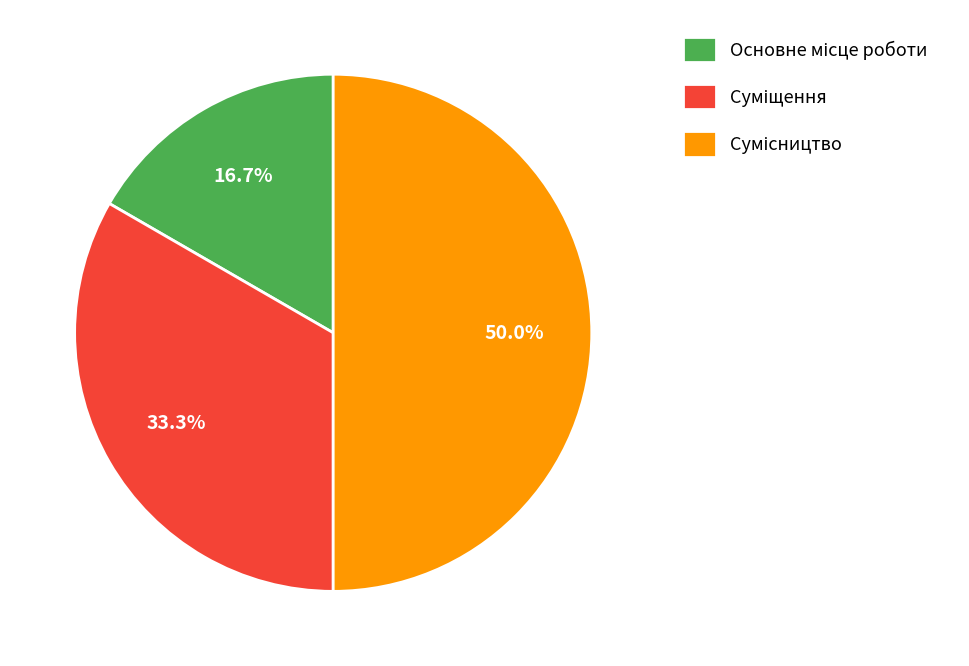

To the nearest percent, what is the average slice percentage?

33%